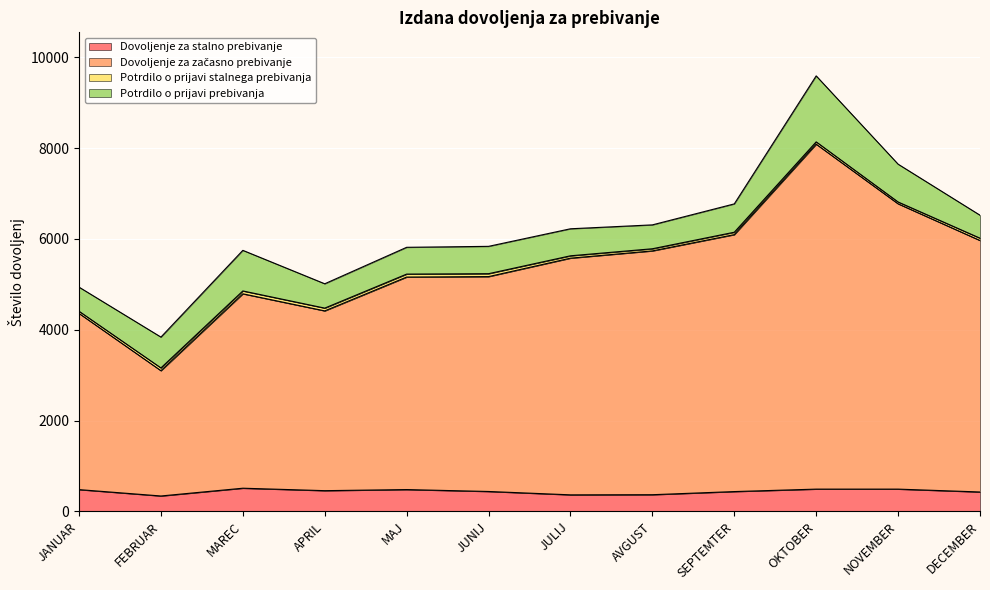

The Dovoljenje za stalno prebivanje series shows 366 at AVGUST. True or false?

True